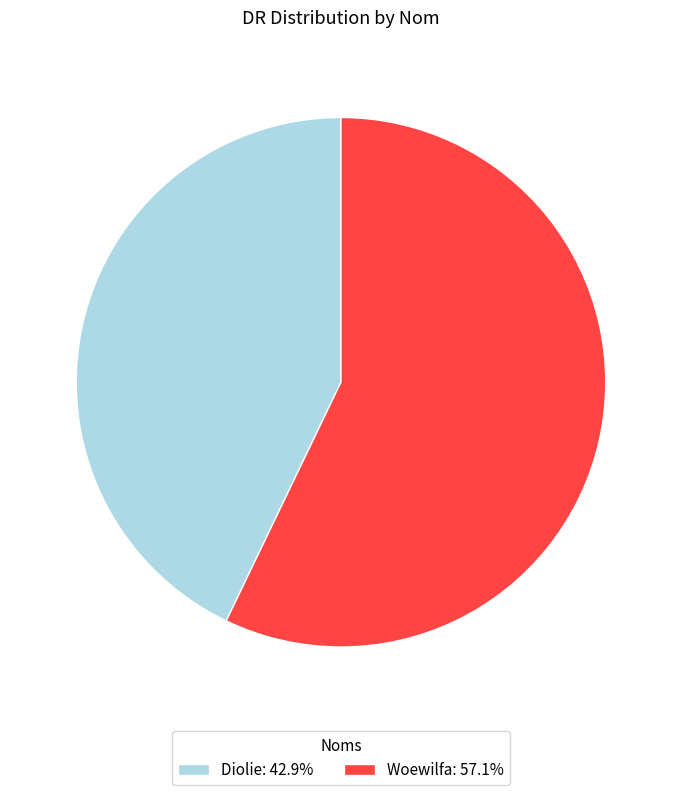

Which has a higher value, Woewilfa or Diolie?

Woewilfa